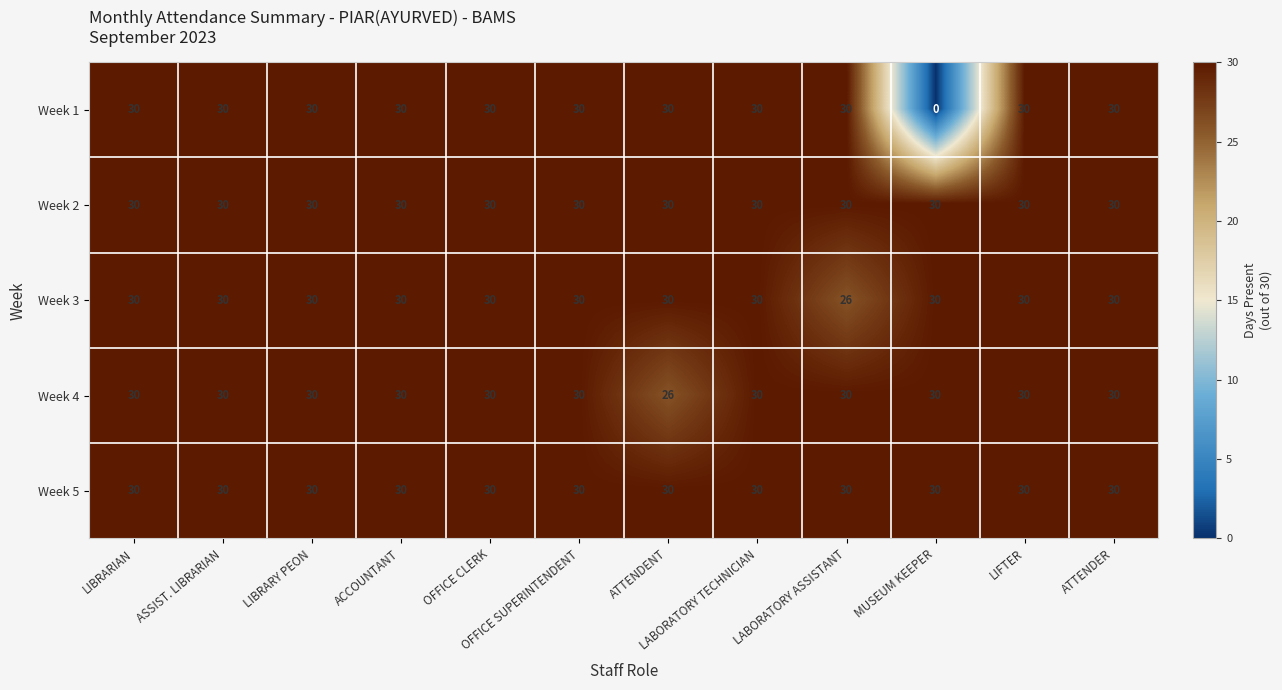

At how many categories does at least one series exceed 21?

12